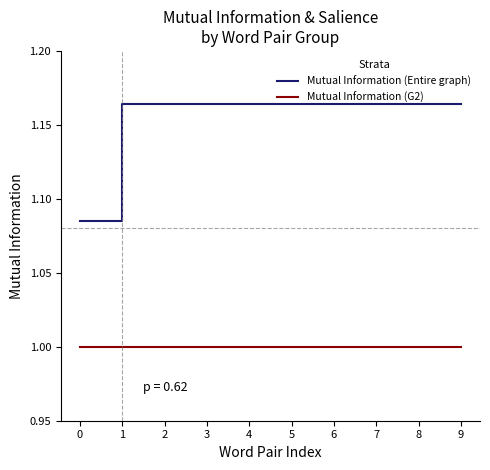

How many lines are shown in the chart?

2